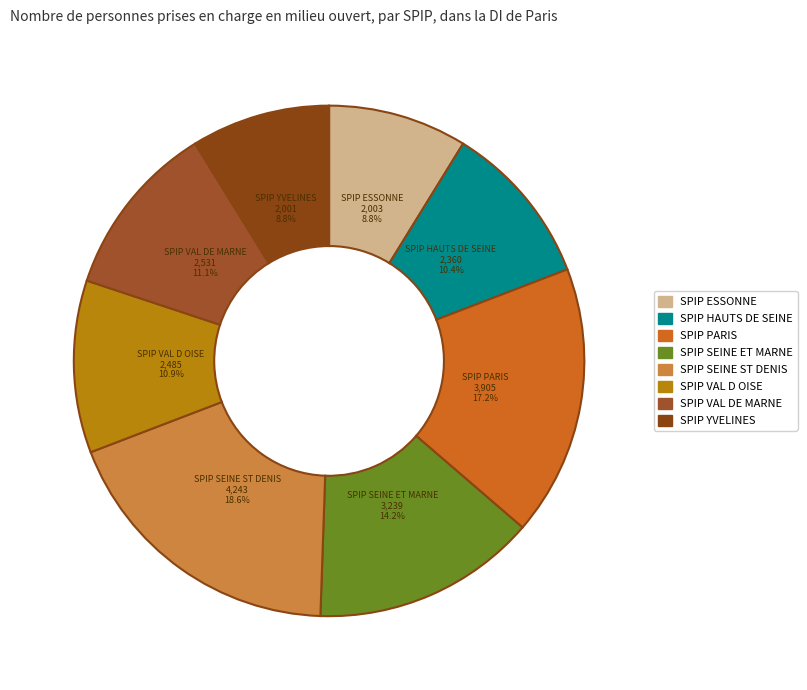

To the nearest percent, what percentage of the pie is SPIP YVELINES?

9%